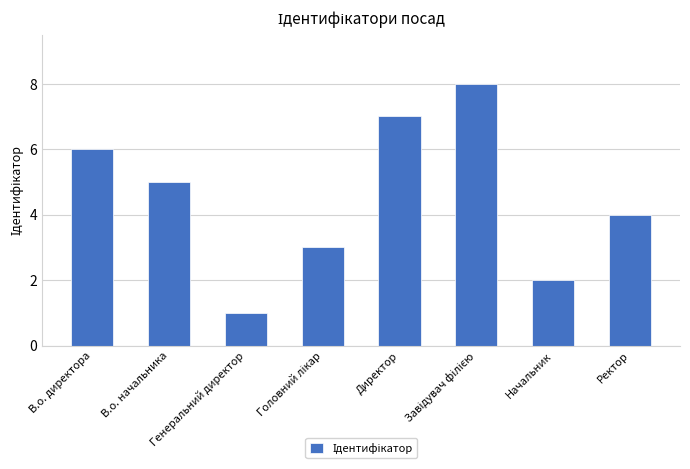

Reading left to right, transcribe all the data shown in this chart.

6	5	1	3	7	8	2	4